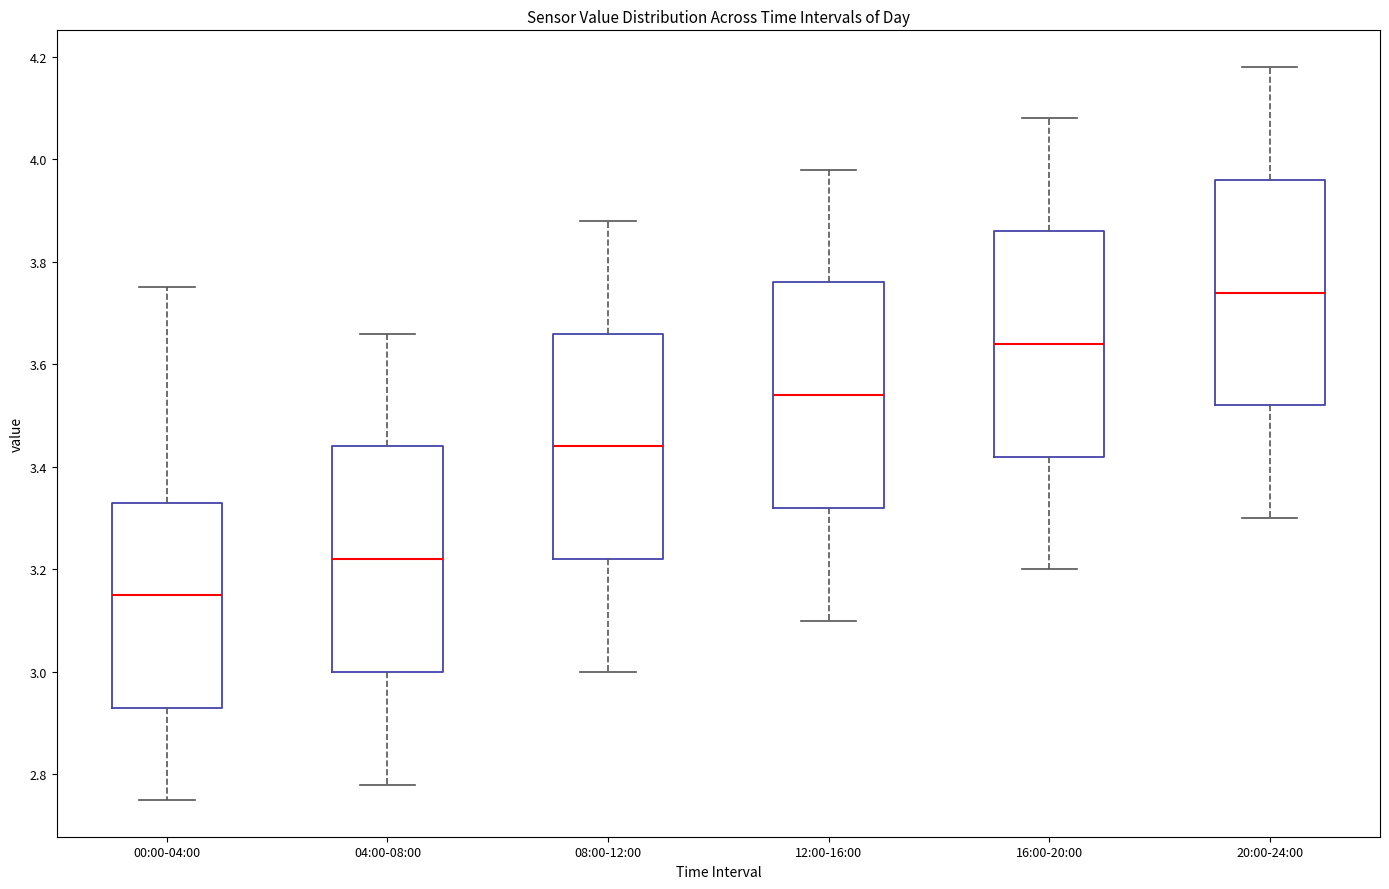

Reading left to right, transcribe this box plot: for each box, give where its median line is, the range the box spans, and where its two whiskers end, as read against the y-axis. The values are not printed on the chart, so give them approximately, as read against the axis.

00:00-04:00: median 3.16, box 2.94 to 3.34, whiskers 2.76 to 3.76
04:00-08:00: median 3.22, box 3.00 to 3.44, whiskers 2.78 to 3.66
08:00-12:00: median 3.44, box 3.22 to 3.66, whiskers 3.00 to 3.88
12:00-16:00: median 3.54, box 3.32 to 3.76, whiskers 3.10 to 3.98
16:00-20:00: median 3.64, box 3.42 to 3.86, whiskers 3.20 to 4.08
20:00-24:00: median 3.74, box 3.52 to 3.96, whiskers 3.30 to 4.18